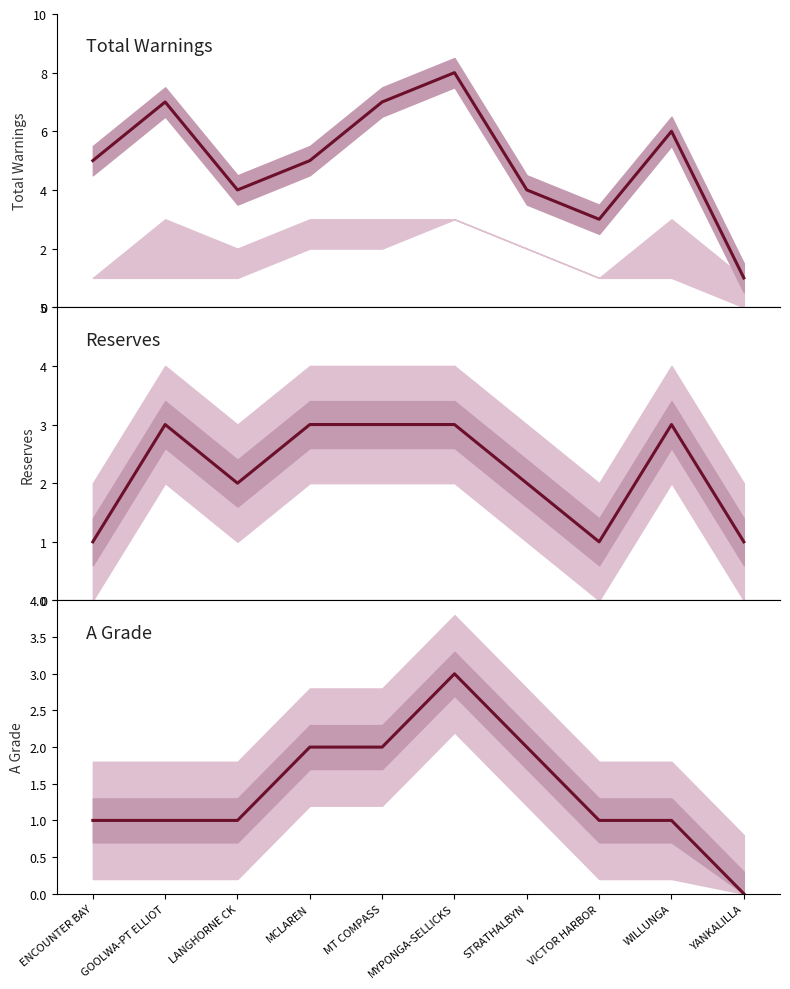

List the series in order of their overall mean, lowest first.

A Grade, Reserves, Total Warnings